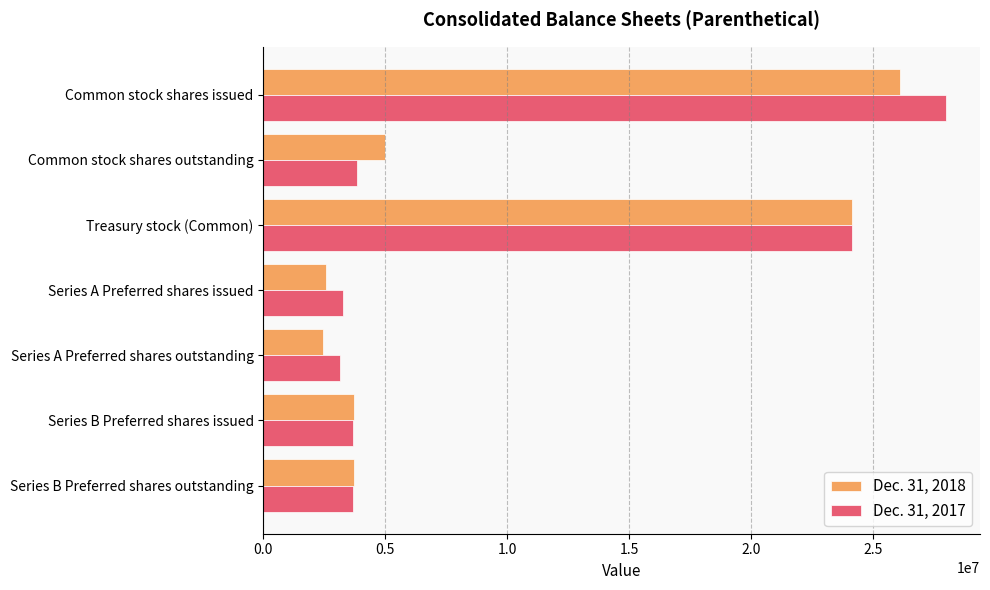

Is the value of Dec. 31, 2018 at Series A Preferred shares outstanding greater than the value of Dec. 31, 2017 at Series A Preferred shares outstanding?

No